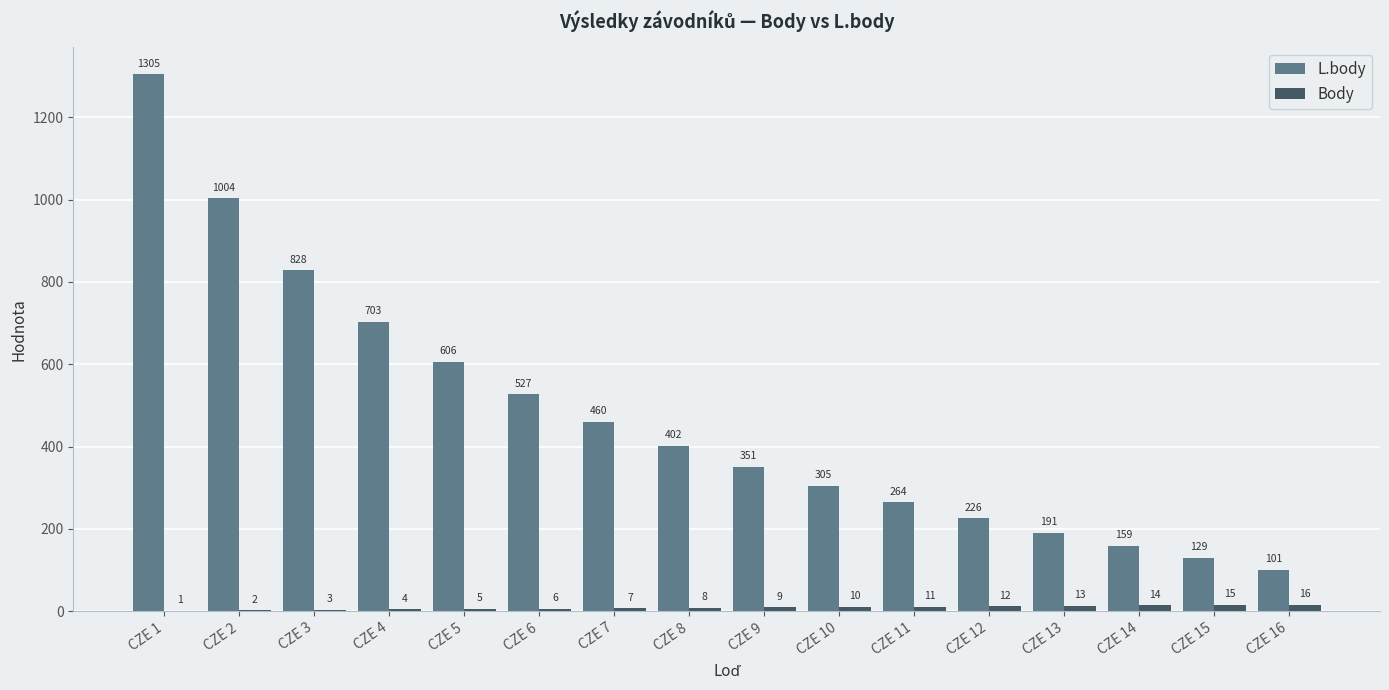

What is the sum of all L.body values?

7561